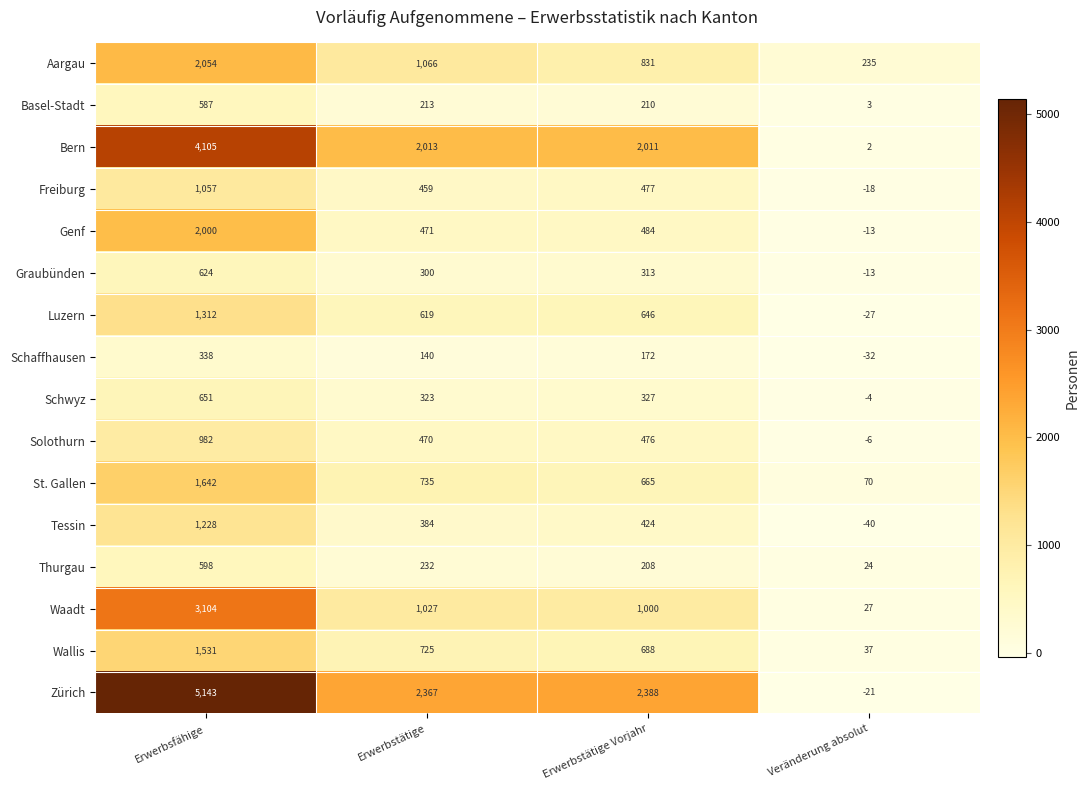

What is the difference between the St. Gallen values at Erwerbsfähige and Erwerbstätige Vorjahr?

977